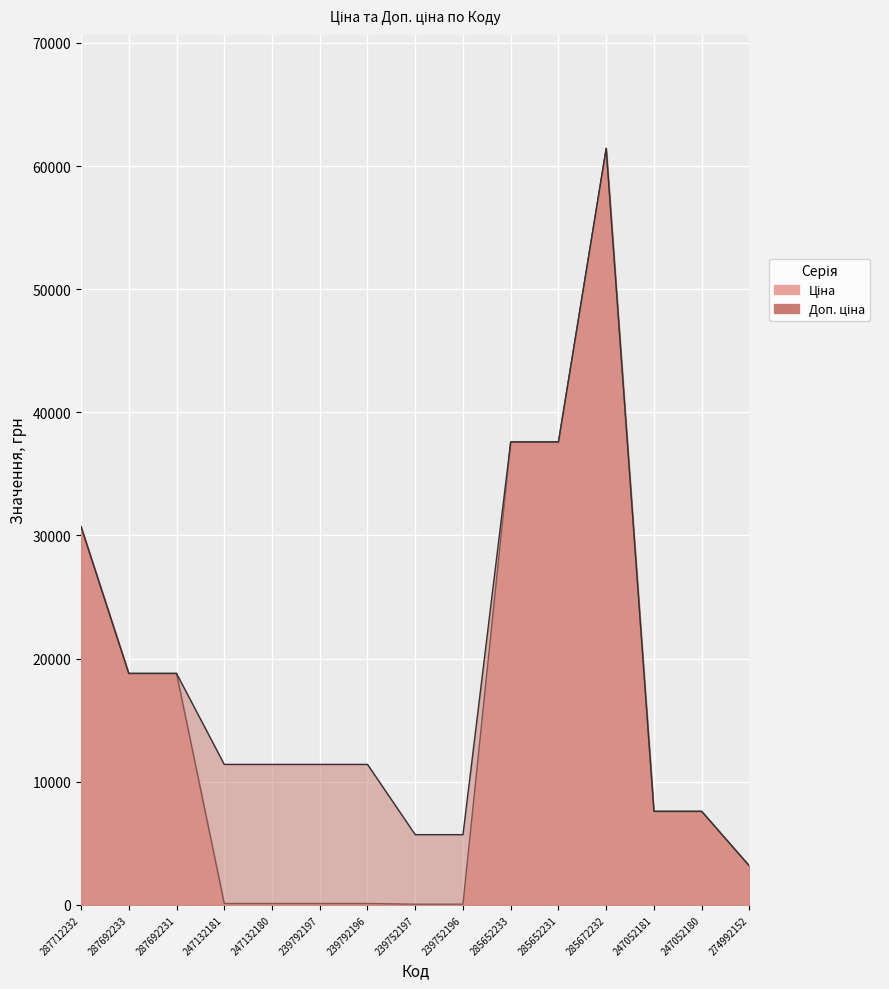

Reading left to right, list all the values displayed in this chart.

Ціна: 287712232=30717.1	287692233=18796.8	287692231=18796.8	247132181=114.1	247132180=114.1	239792197=114.1	239792196=114.1	239752197=57.0	239752196=57.0	285652233=37593.6	285652231=37593.6	285672232=61434.3	247052181=7596.5	247052180=7596.5	274992152=3157.9
Доп. ціна: 287712232=30717.1	287692233=18796.8	287692231=18796.8	247132181=11410.0	247132180=11410.0	239792197=11410.0	239792196=11410.0	239752197=5705.0	239752196=5705.0	285652233=37593.6	285652231=37593.6	285672232=61434.3	247052181=7596.5	247052180=7596.5	274992152=3158.0